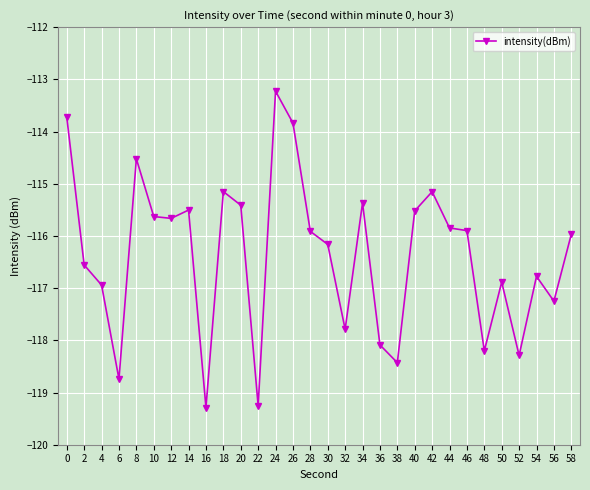

Reading left to right, transcribe all the data shown in this chart.

-113.7	-116.6	-116.9	-118.7	-114.5	-115.6	-115.7	-115.5	-119.3	-115.2	-115.4	-119.3	-113.2	-113.8	-115.9	-116.2	-117.8	-115.4	-118.1	-118.4	-115.5	-115.2	-115.8	-115.9	-118.2	-116.9	-118.3	-116.8	-117.2	-116.0